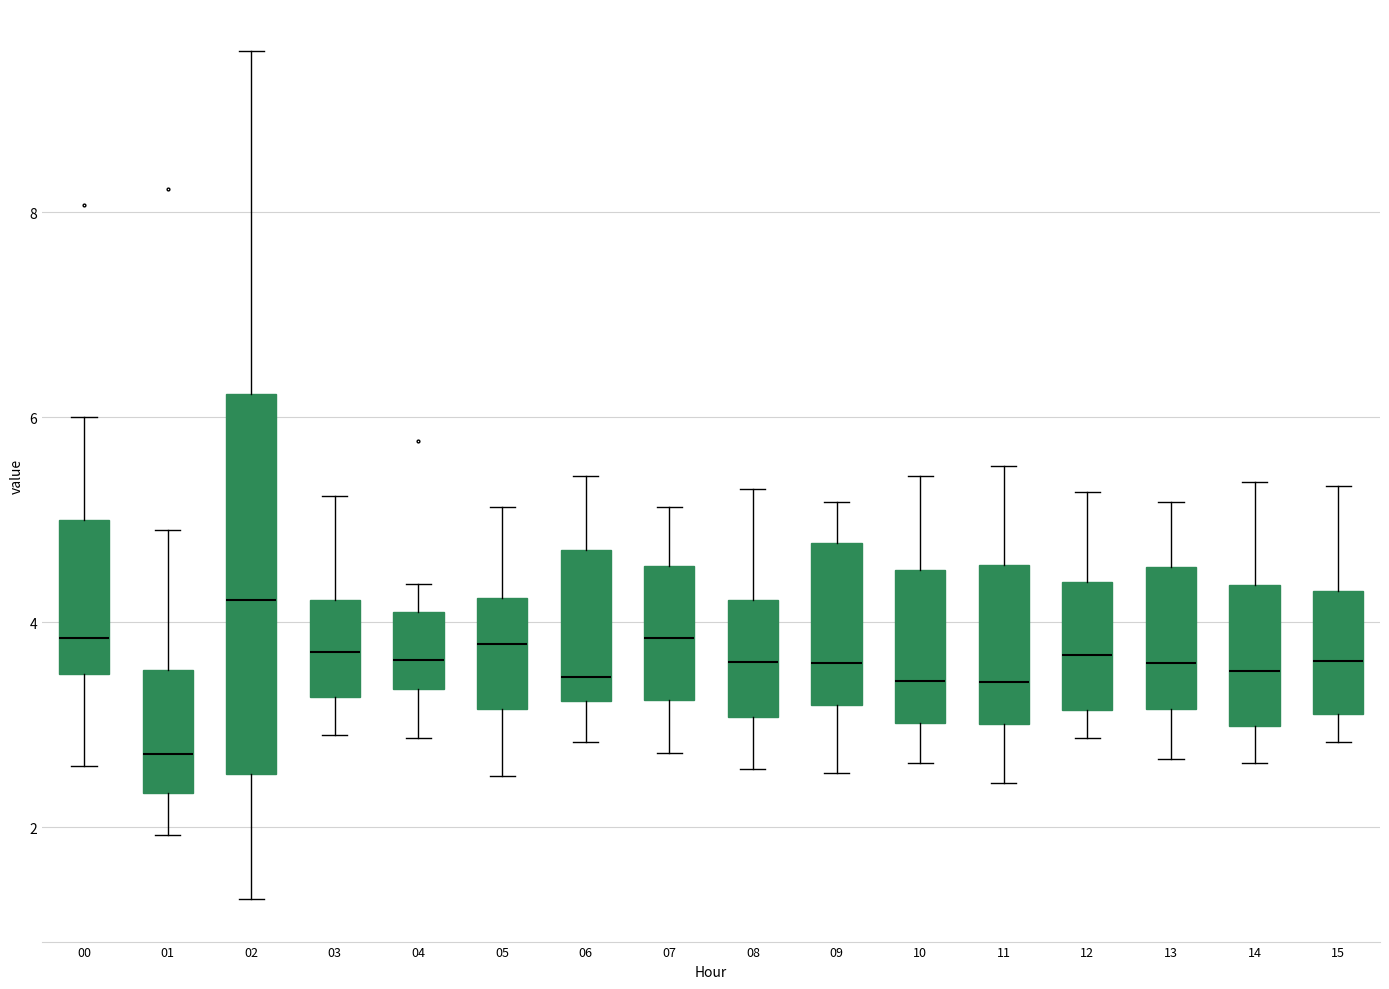

Reading left to right, transcribe this box plot: for each box, give where its median line is, the range the box spans, and where its two whiskers end, as read against the y-axis. The values are not printed on the chart, so give them approximately, as read against the axis.

00: median 3.8, box 3.4 to 5.0, whiskers 2.6 to 6.0
01: median 2.8, box 2.4 to 3.6, whiskers 2.0 to 5.0
02: median 4.2, box 2.6 to 6.2, whiskers 1.4 to 9.6
03: median 3.8, box 3.2 to 4.2, whiskers 3.0 to 5.2
04: median 3.6, box 3.4 to 4.2, whiskers 2.8 to 4.4
05: median 3.8, box 3.2 to 4.2, whiskers 2.6 to 5.2
06: median 3.4, box 3.2 to 4.8, whiskers 2.8 to 5.4
07: median 3.8, box 3.2 to 4.6, whiskers 2.8 to 5.2
08: median 3.6, box 3.0 to 4.2, whiskers 2.6 to 5.4
09: median 3.6, box 3.2 to 4.8, whiskers 2.6 to 5.2
10: median 3.4, box 3.0 to 4.6, whiskers 2.6 to 5.4
11: median 3.4, box 3.0 to 4.6, whiskers 2.4 to 5.6
12: median 3.6, box 3.2 to 4.4, whiskers 2.8 to 5.2
13: median 3.6, box 3.2 to 4.6, whiskers 2.6 to 5.2
14: median 3.6, box 3.0 to 4.4, whiskers 2.6 to 5.4
15: median 3.6, box 3.2 to 4.4, whiskers 2.8 to 5.4